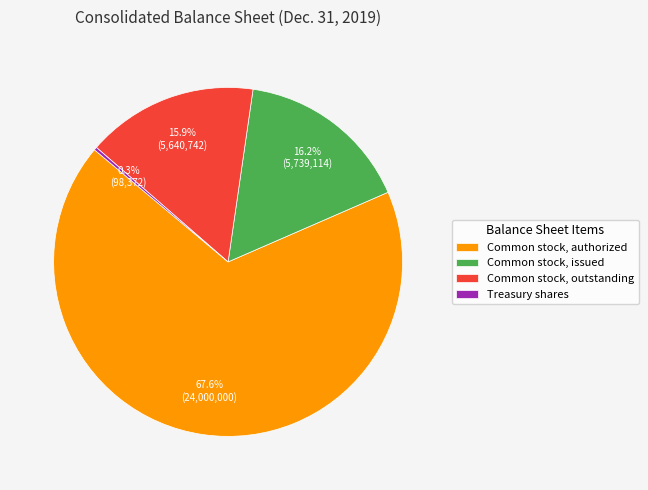

What is the total percentage of Common stock, outstanding and Common stock, issued?

32.1%